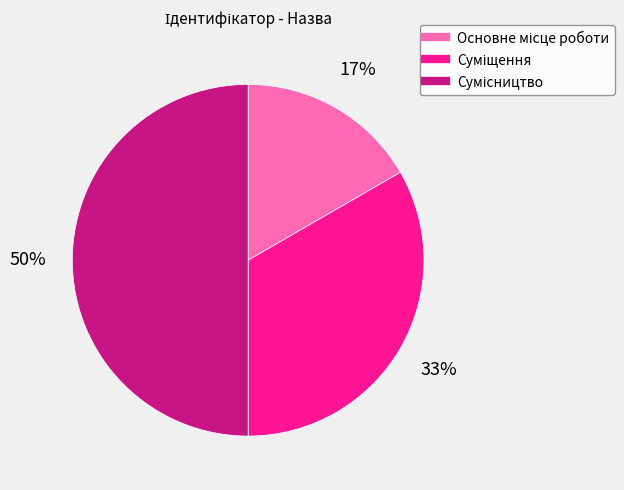

To the nearest percent, what is the average slice percentage?

33%